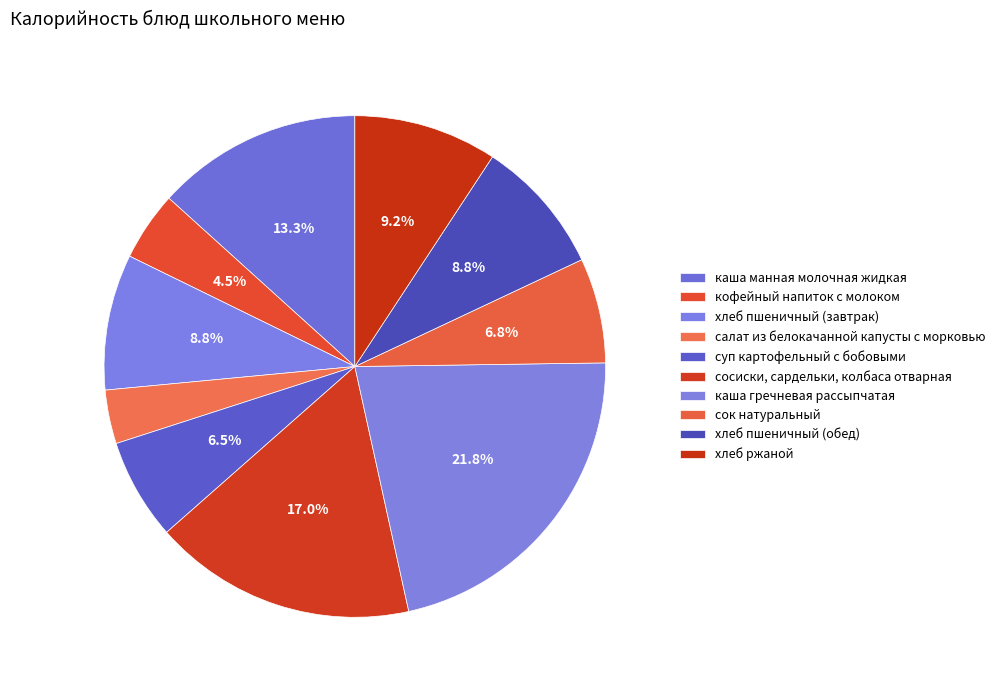

How many slices are in this pie chart?

10